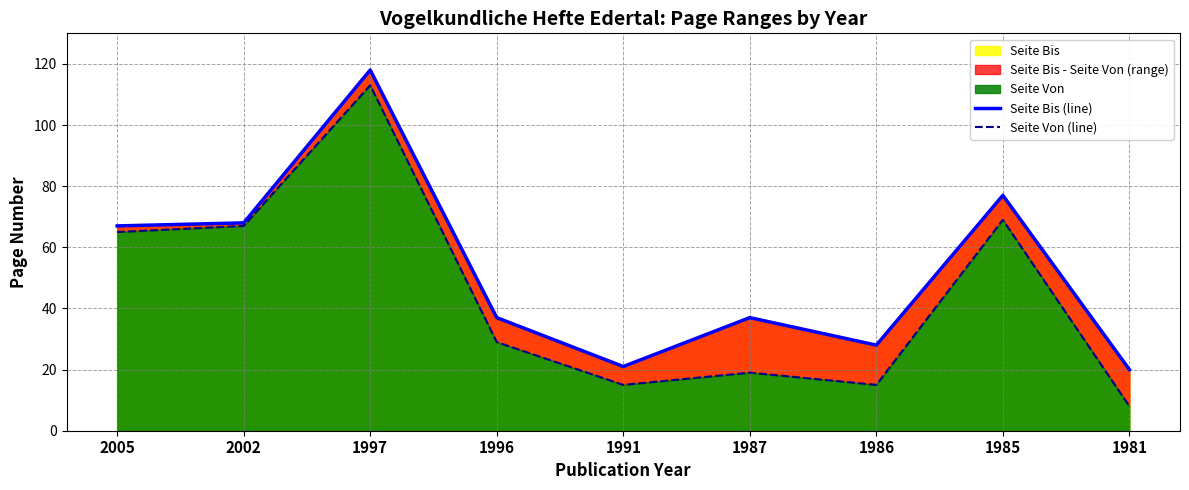

At which label does Seite Bis (line) reach its minimum?

1981